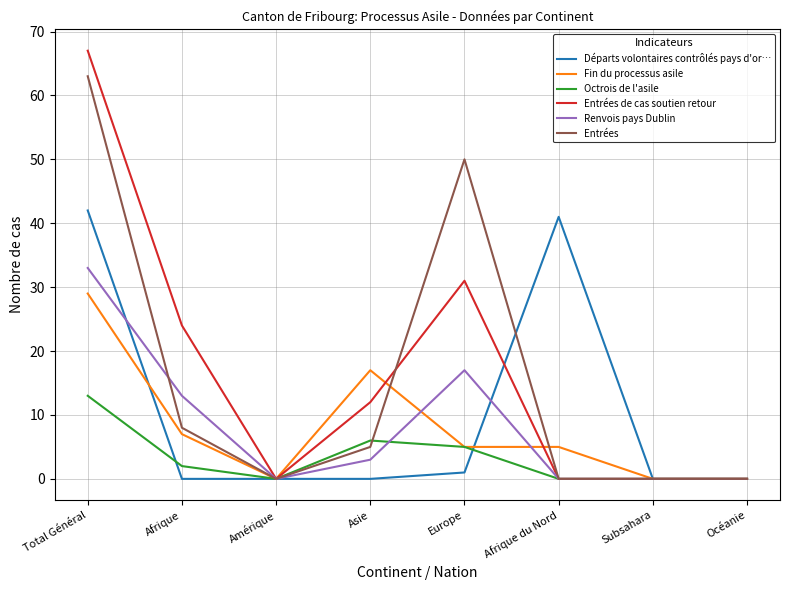

Which label corresponds to the largest value in the chart?

Total Général